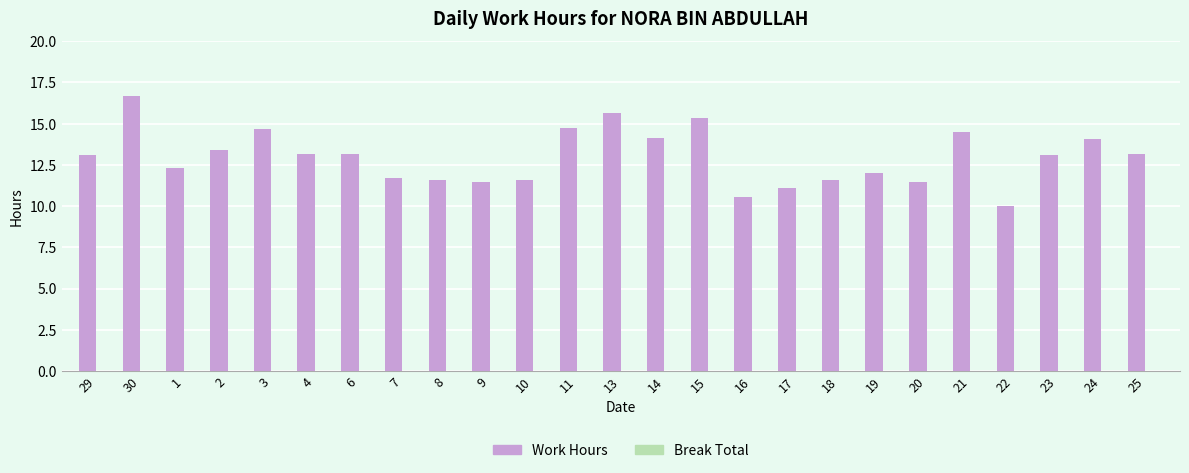

What is the label of the 23rd bar from the left?

23